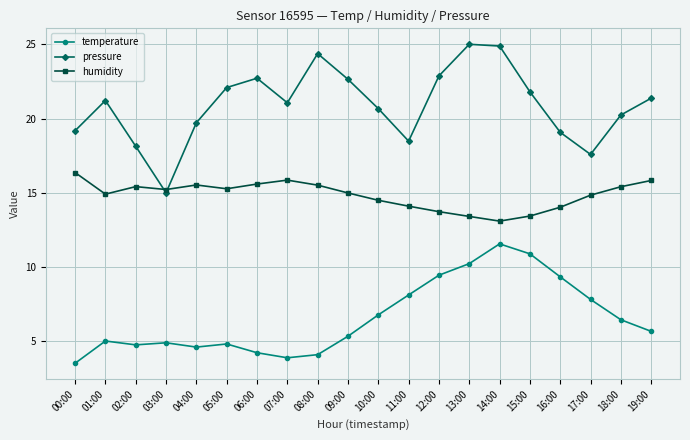

True or false: pressure has a value of 13.5 at 15:00.

False